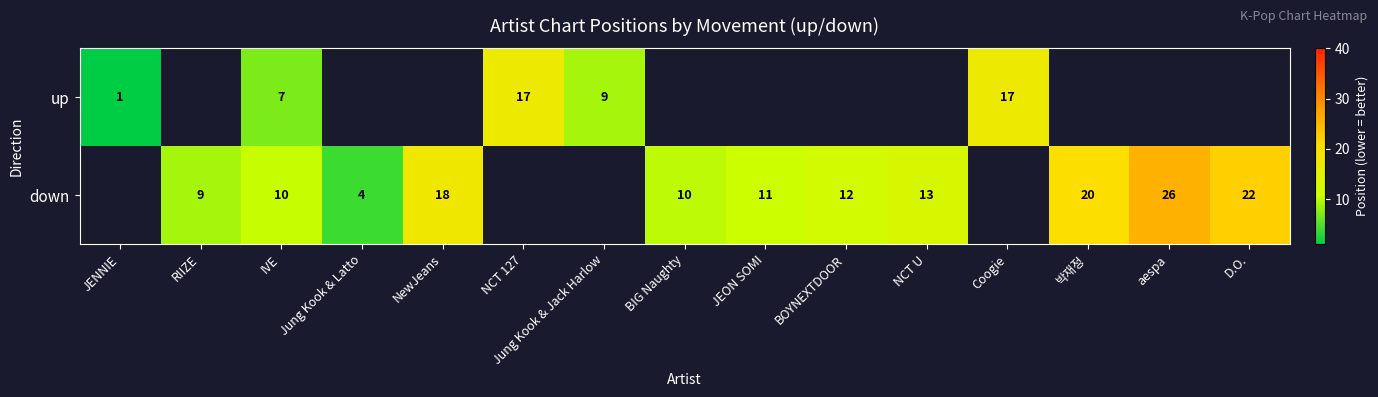

The down series shows 22 at D.O.. True or false?

True